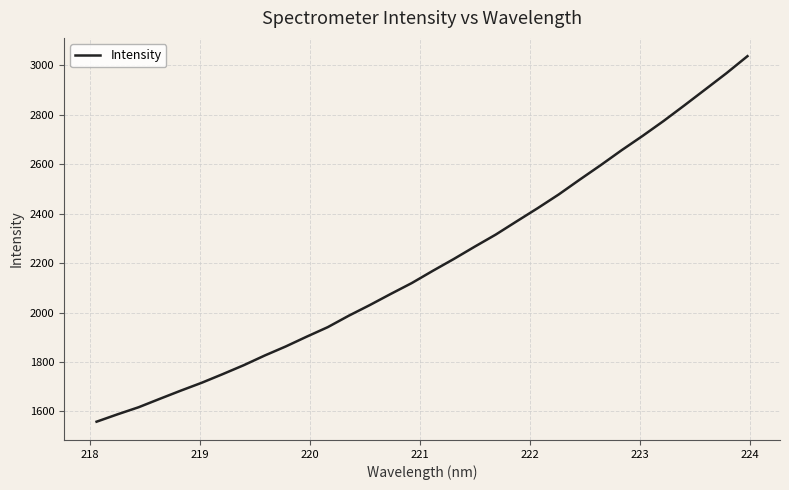

What is the greatest value displayed?

3036.3